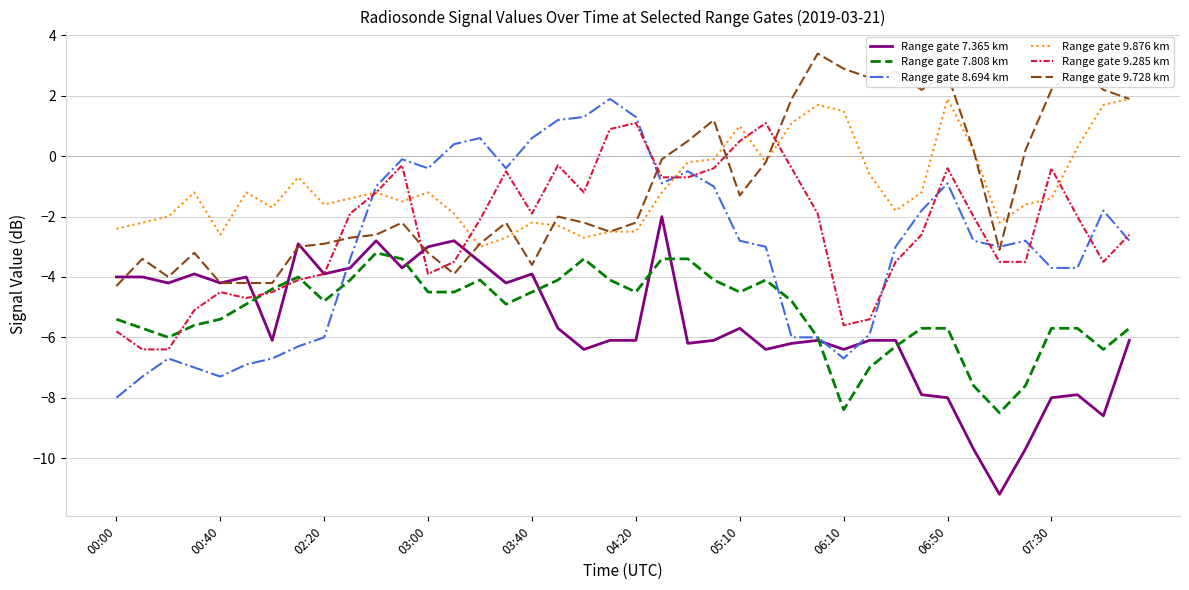

What is the smallest value displayed?

-11.2